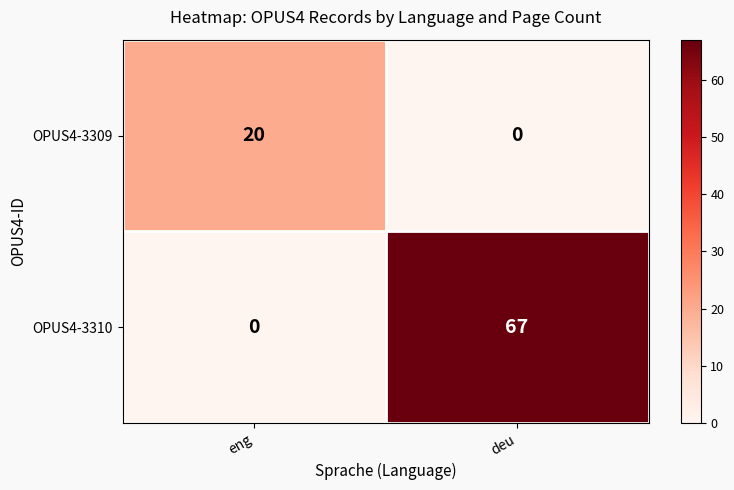

The OPUS4-3310 series shows 108 at deu. True or false?

False